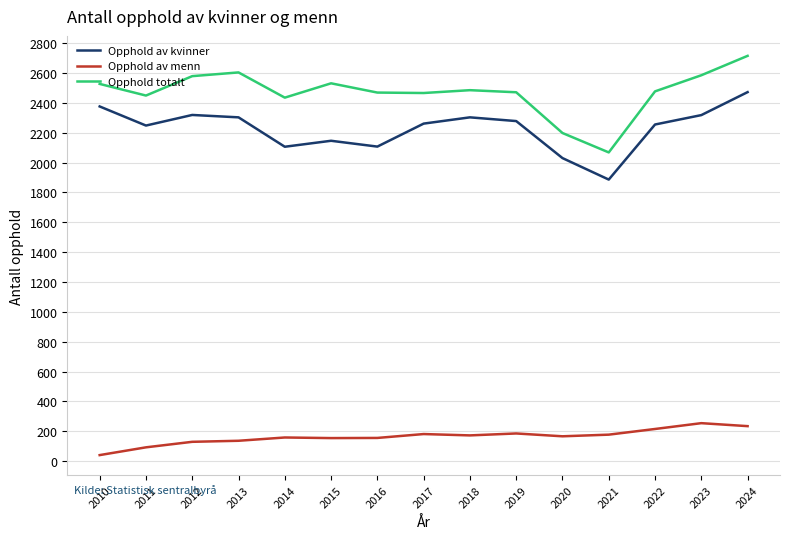

Which series has the widest spread of values?

Opphold totalt